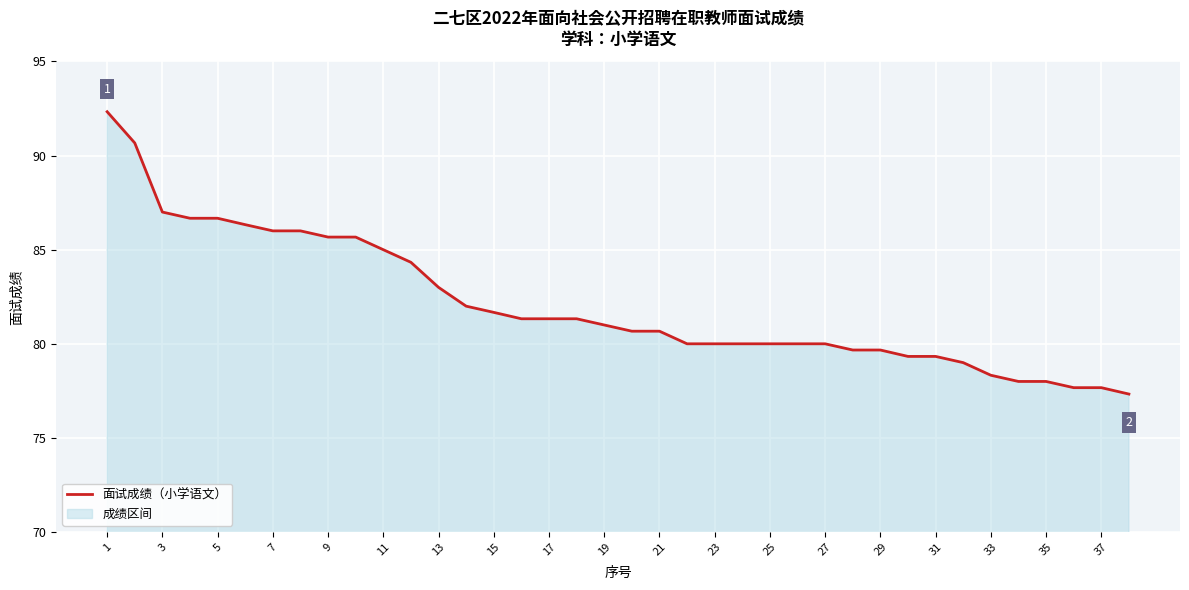

Approximately how many times larger is the value at 31 compared to 35?

1.0